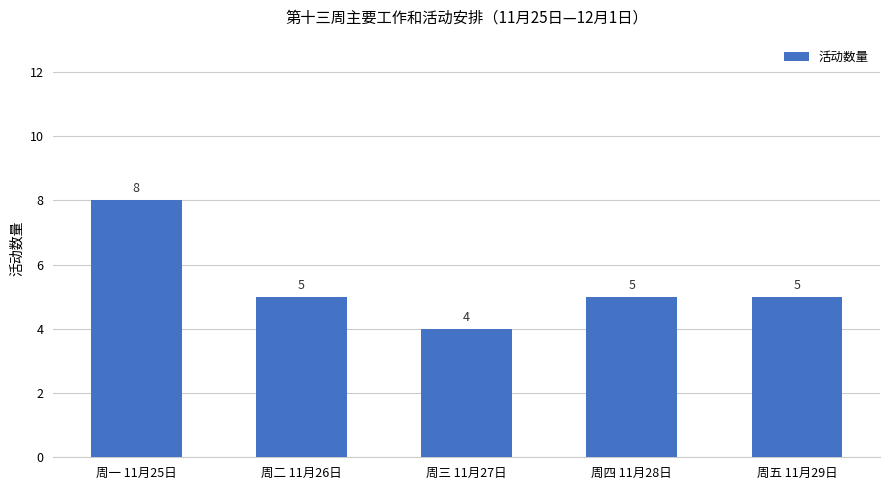

Are the bars horizontal?

No